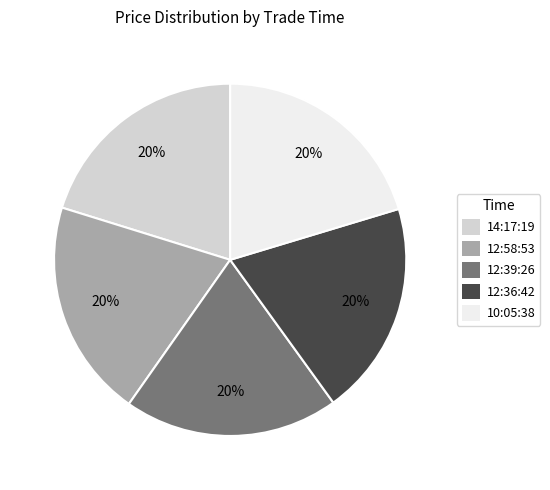

How many slices are in this pie chart?

5